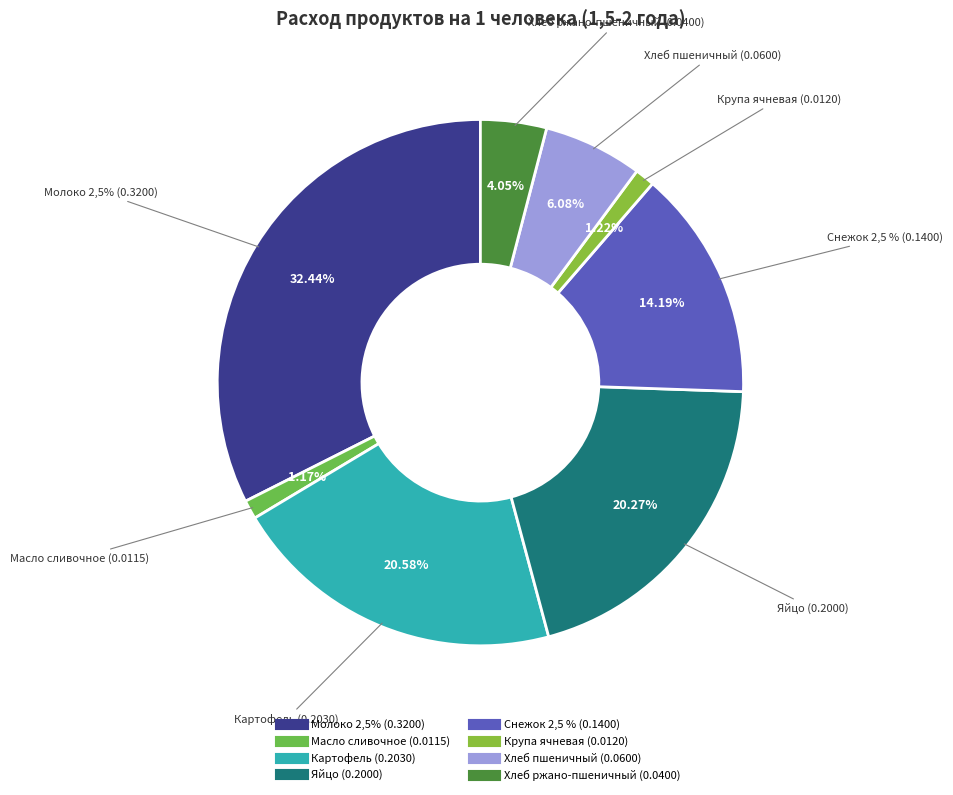

Is Крупа ячневая the majority of the pie?

No